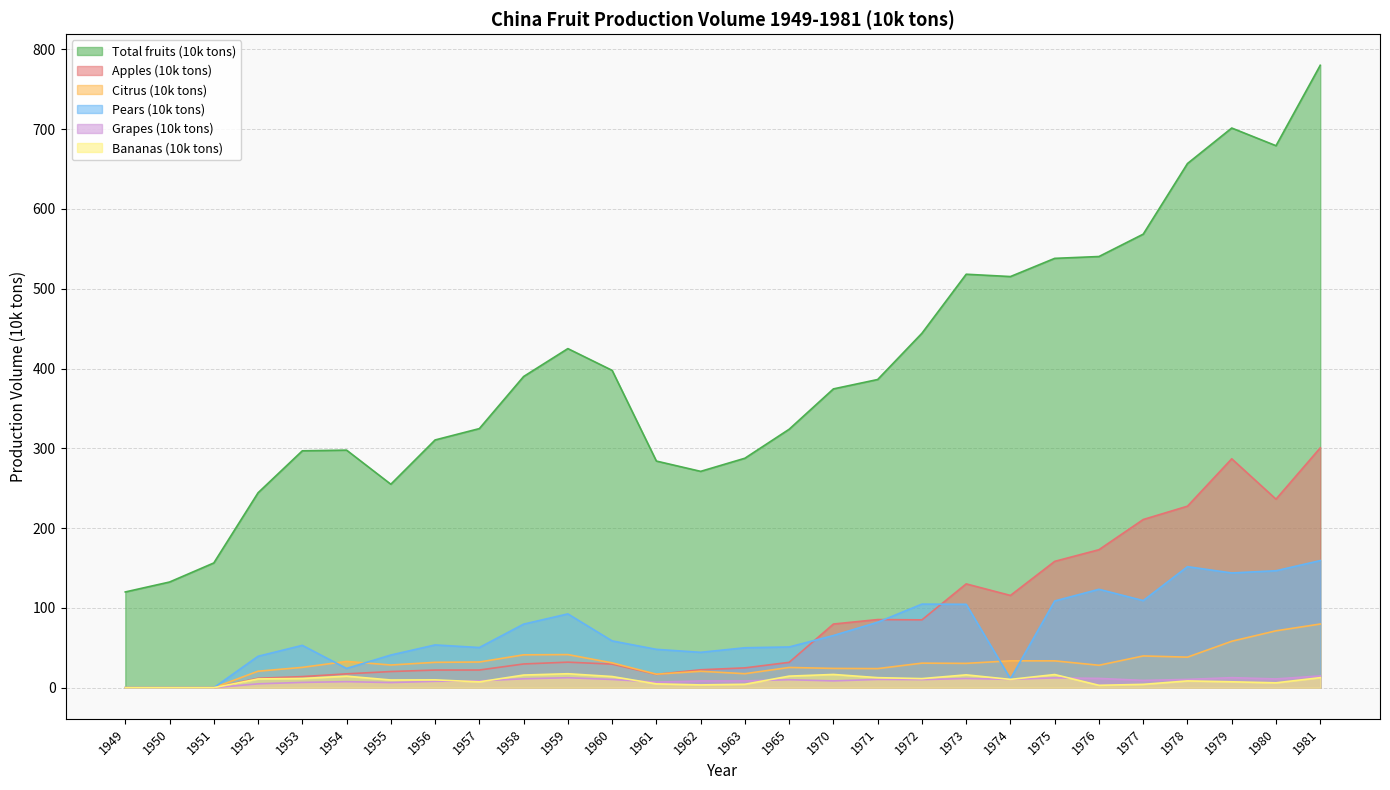

At which category does Pears (10k tons) reach its first local valley?

1954